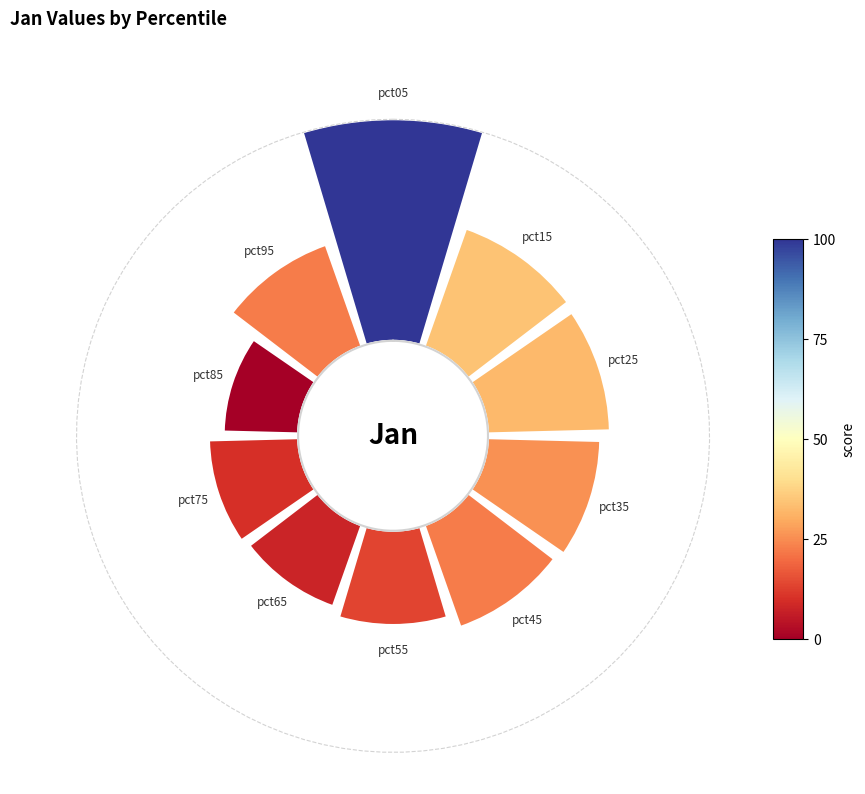

Is there a majority slice in this chart?

No